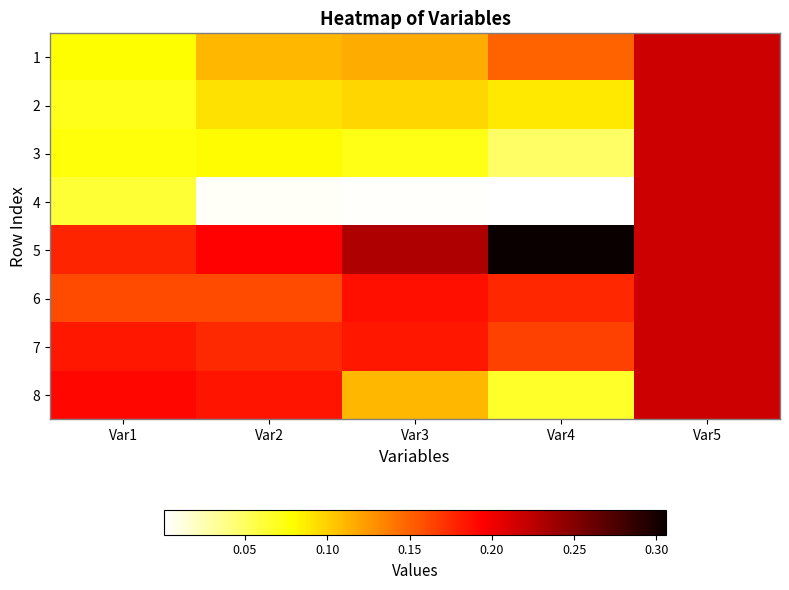

Reading left to right, extract all data points from this chart.

1: Var1=0.1	Var2=0.1	Var3=0.1	Var4=0.1	Var5=0.2
2: Var1=0.1	Var2=0.1	Var3=0.1	Var4=0.1	Var5=0.2
3: Var1=0.1	Var2=0.1	Var3=0.1	Var4=0.0	Var5=0.2
4: Var1=0.1	Var2=0.0	Var3=0.0	Var4=0.0	Var5=0.2
5: Var1=0.2	Var2=0.2	Var3=0.2	Var4=0.3	Var5=0.2
6: Var1=0.2	Var2=0.2	Var3=0.2	Var4=0.2	Var5=0.2
7: Var1=0.2	Var2=0.2	Var3=0.2	Var4=0.2	Var5=0.2
8: Var1=0.2	Var2=0.2	Var3=0.1	Var4=0.1	Var5=0.2